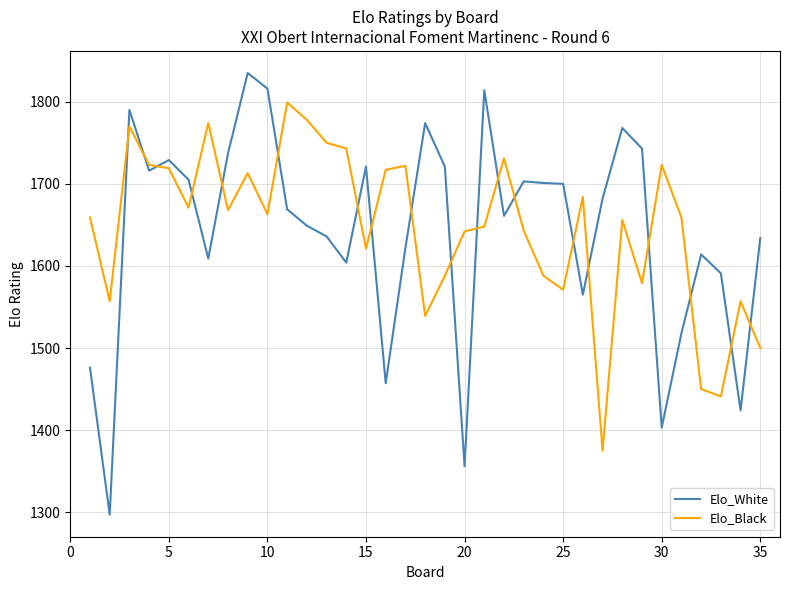

Which series ends up on top after the final intersection of Elo_White and Elo_Black?

Elo_White